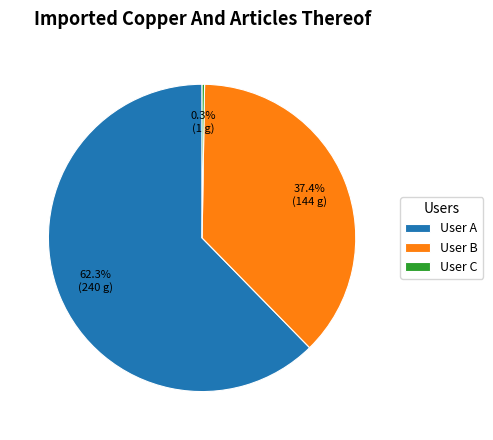

Does User A account for over 50% of the chart?

Yes